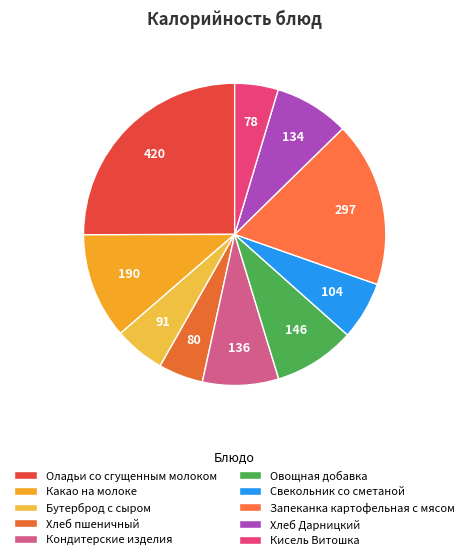

Is the sum of Овощная добавка and Оладьи со сгущенным молоком greater than half?

No